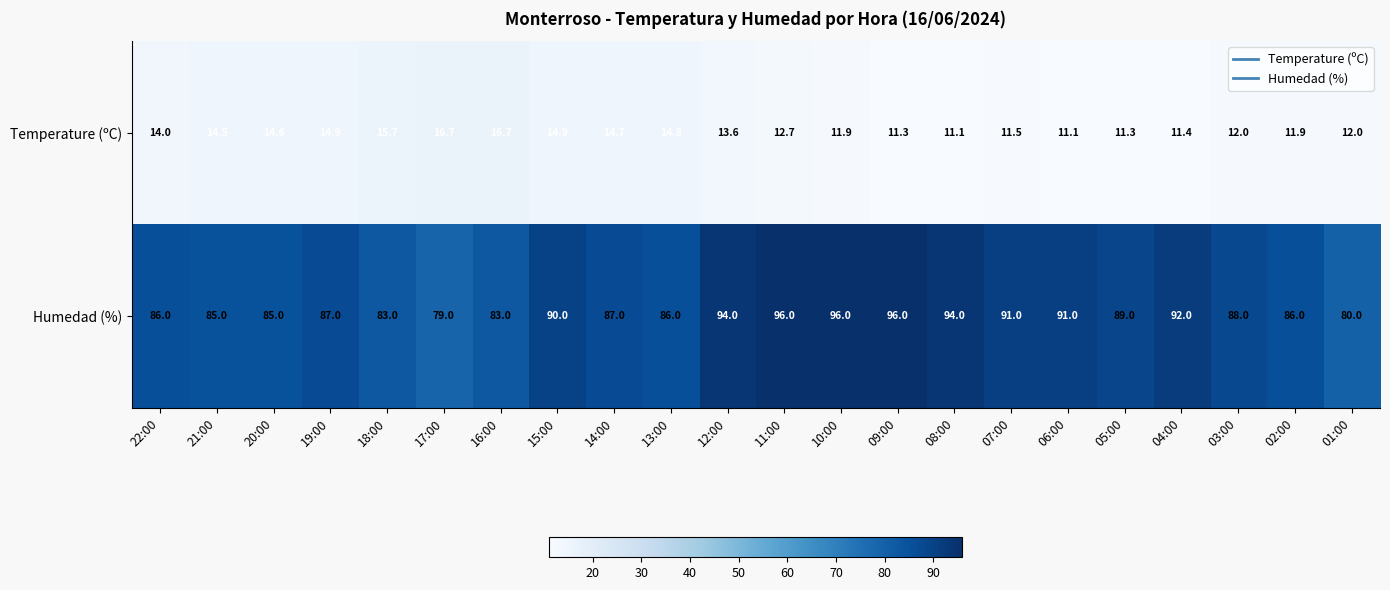

Between 11:00 and 09:00, which series saw the biggest shift?

Temperature (ºC)